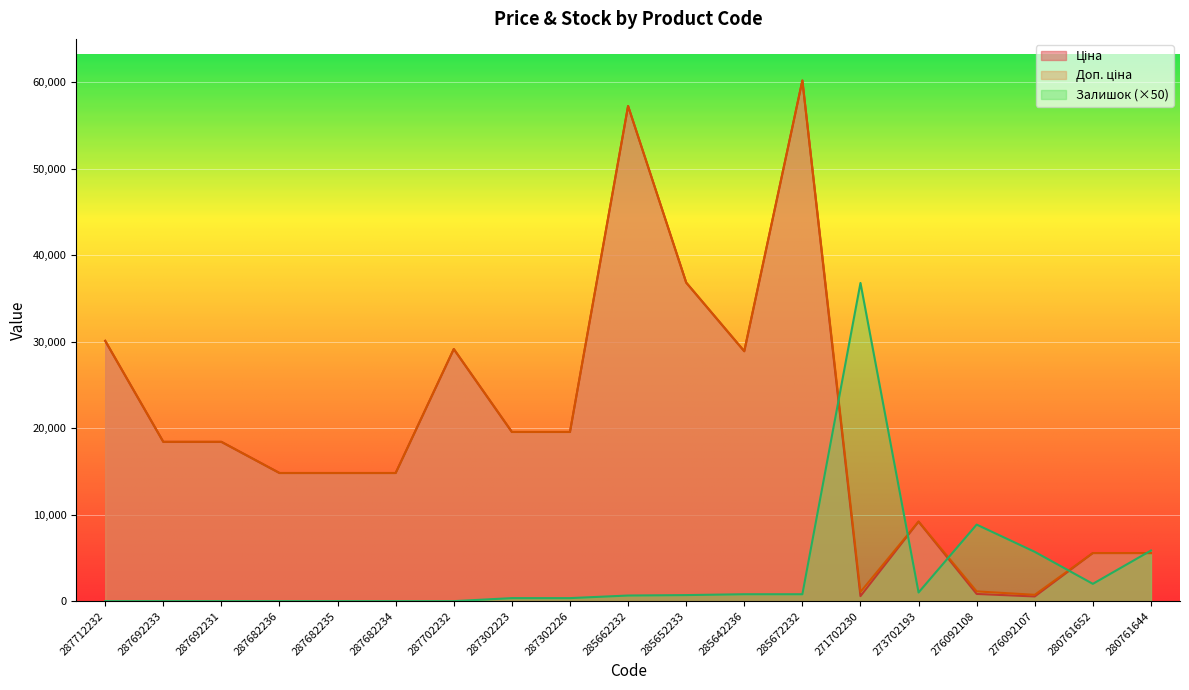

List the labels in order of Залишок value, smallest first.

287712232, 287692233, 287692231, 287682236, 287682235, 287682234, 287702232, 287302223, 287302226, 285662232, 285652233, 285642236, 285672232, 273702193, 280761652, 276092107, 280761644, 276092108, 271702230